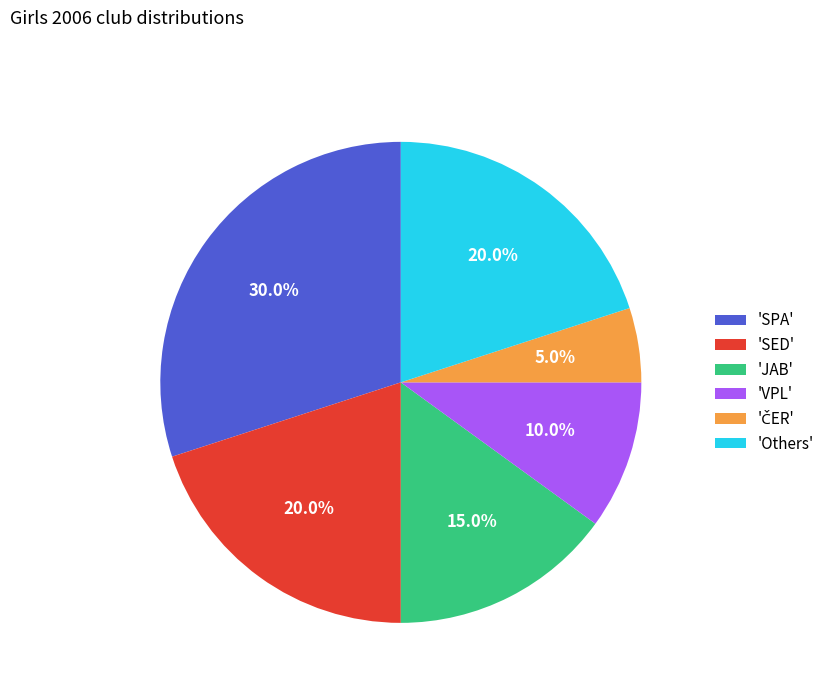

How many segments does this pie chart have?

6